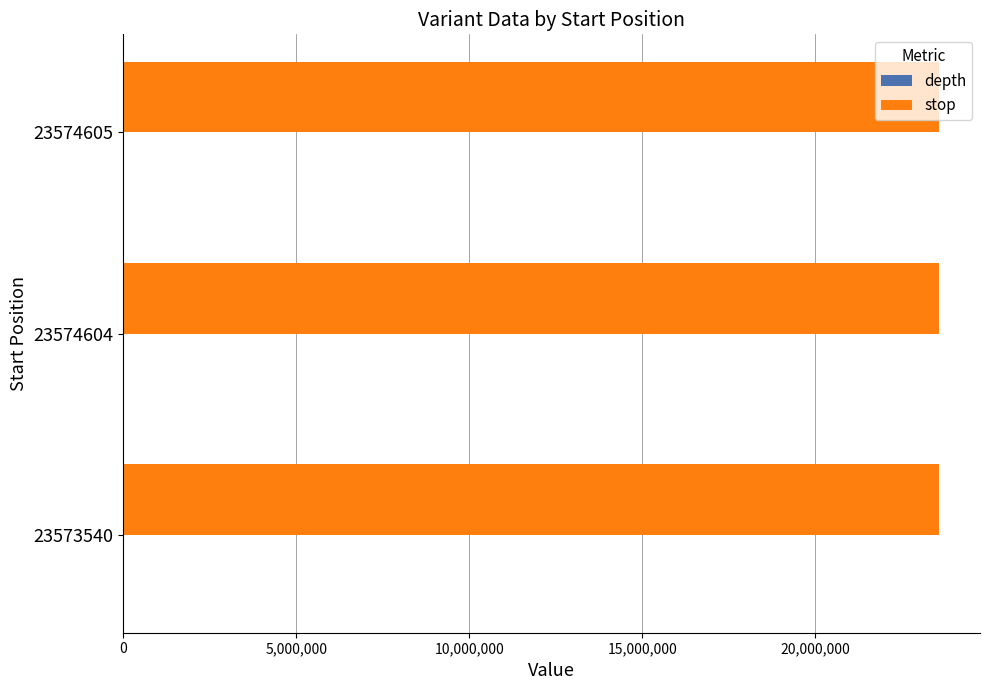

Which series has the largest total across all categories?

stop